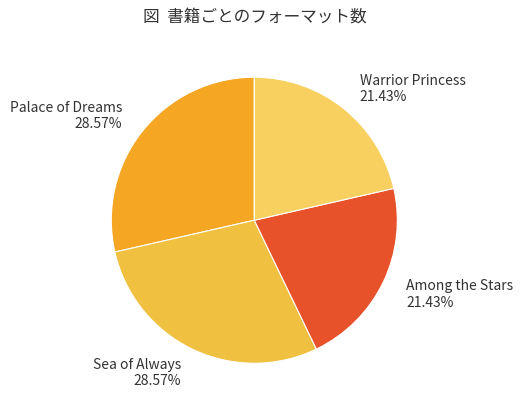

To the nearest percent, what is the combined percentage of Sea of Always and Among the Stars?

50%